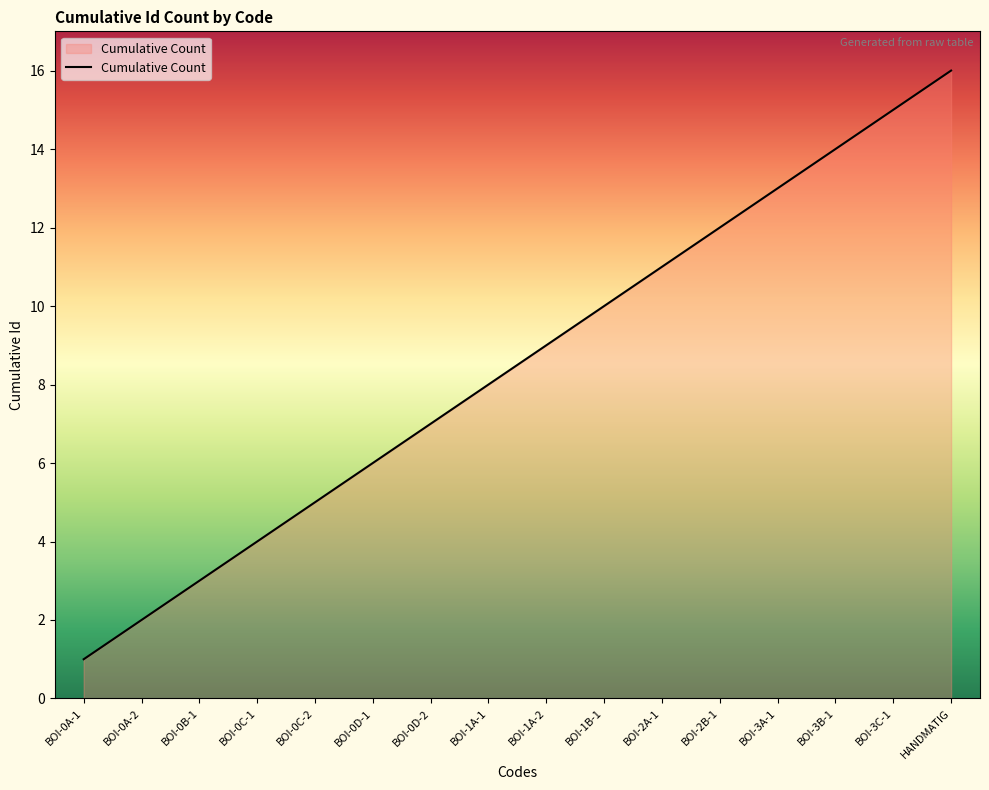

Rank the categories by value from highest to lowest.

HANDMATIG, BOI-3C-1, BOI-3B-1, BOI-3A-1, BOI-2B-1, BOI-2A-1, BOI-1B-1, BOI-1A-2, BOI-1A-1, BOI-0D-2, BOI-0D-1, BOI-0C-2, BOI-0C-1, BOI-0B-1, BOI-0A-2, BOI-0A-1